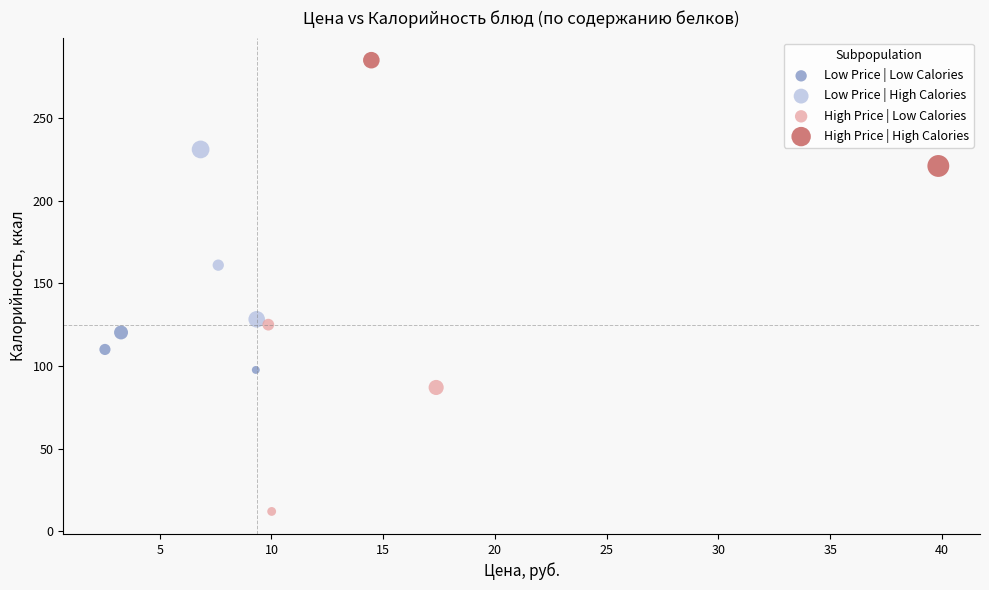

Which series contains the highest Y value?

High Price | High Calories